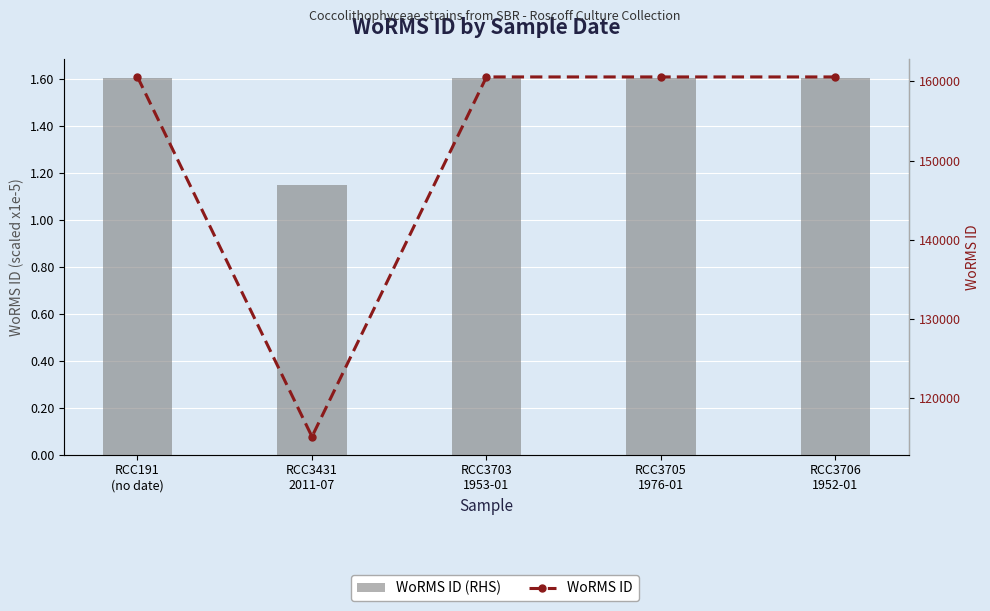

Which has a higher value, RCC191
(no date) or RCC3703
1953-01?

RCC191
(no date)